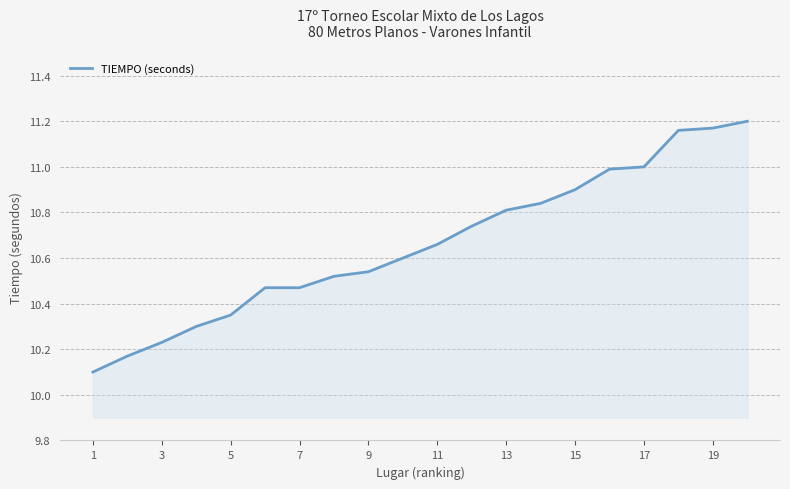

How many series are shown in this chart?

1